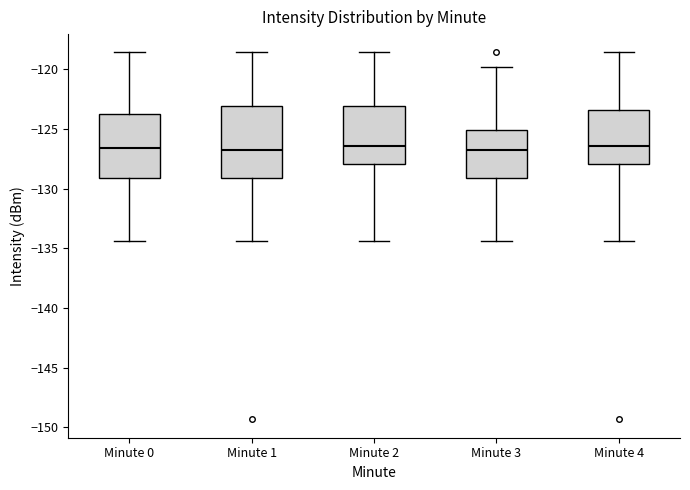

Reading left to right, transcribe this box plot: for each box, give where its median line is, the range the box spans, and where its two whiskers end, as read against the y-axis. The values are not printed on the chart, so give them approximately, as read against the axis.

Minute 0: median -126.5, box -129.0 to -124.0, whiskers -134.5 to -118.5
Minute 1: median -126.5, box -129.0 to -123.0, whiskers -134.5 to -118.5
Minute 2: median -126.5, box -128.0 to -123.0, whiskers -134.5 to -118.5
Minute 3: median -126.5, box -129.0 to -125.0, whiskers -134.5 to -120.0
Minute 4: median -126.5, box -128.0 to -123.5, whiskers -134.5 to -118.5